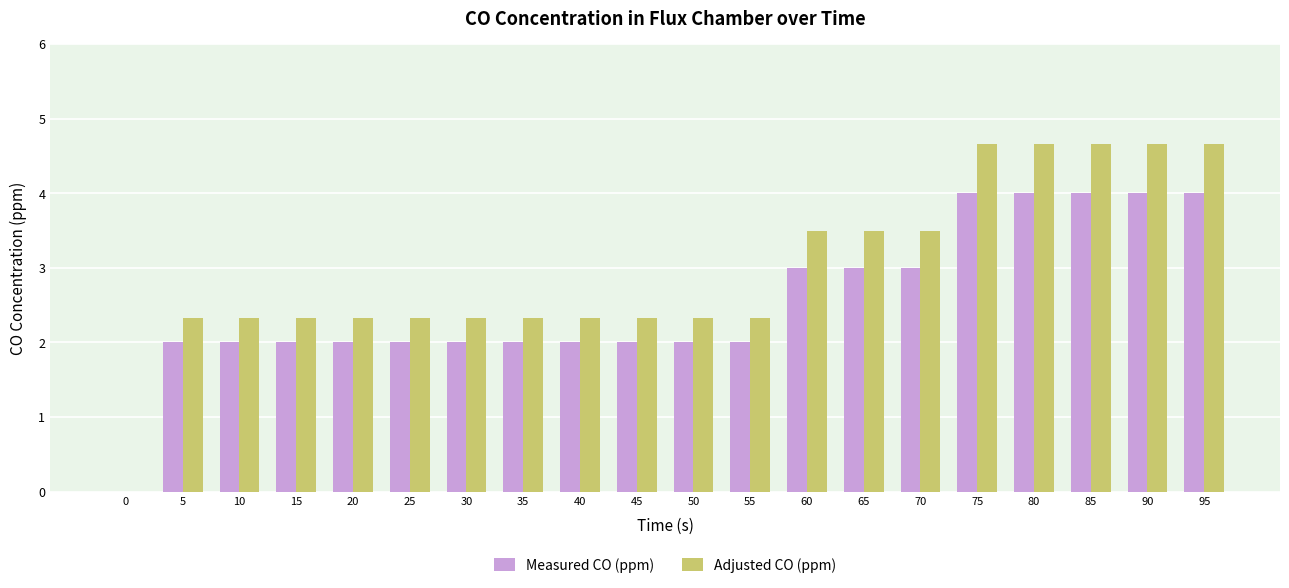

Between 15 and 80, which series saw the biggest shift?

Adjusted CO (ppm)